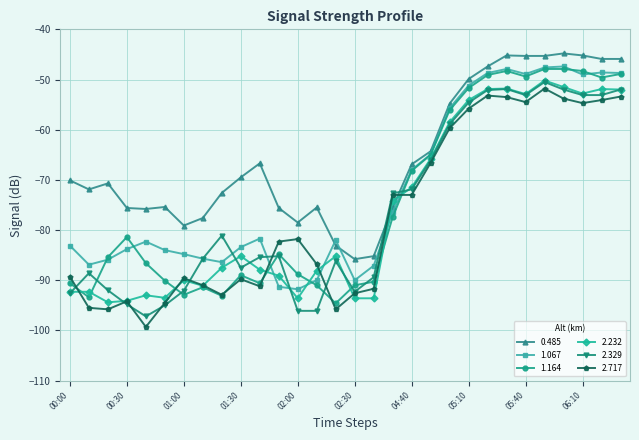

How many lines are shown in the chart?

6